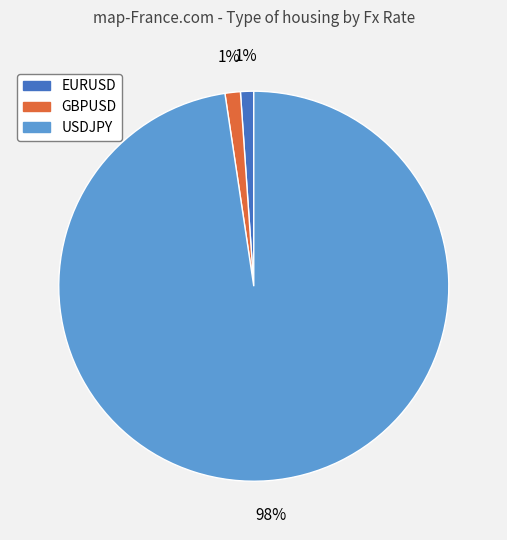

Do GBPUSD and EURUSD together represent more than half of the pie?

No